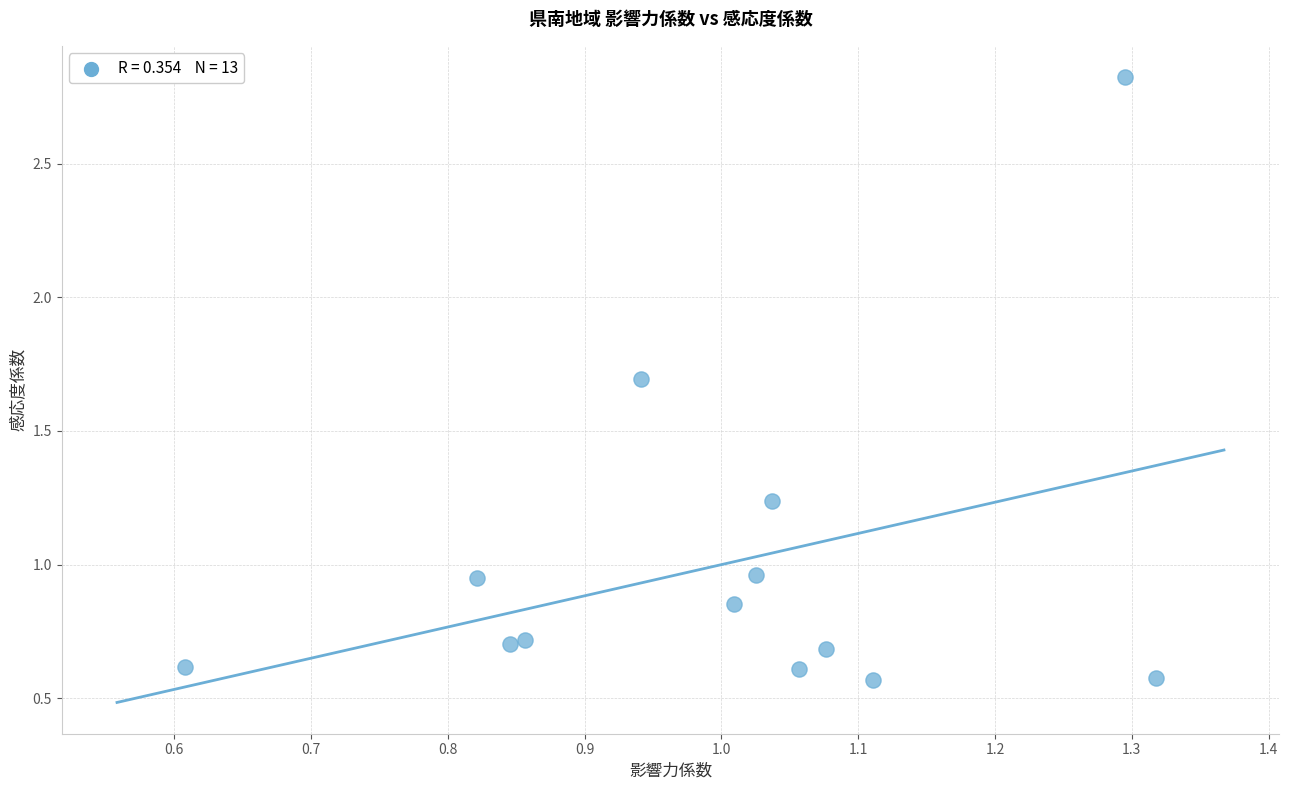

What is the range of Y values (max minus min)?

2.3